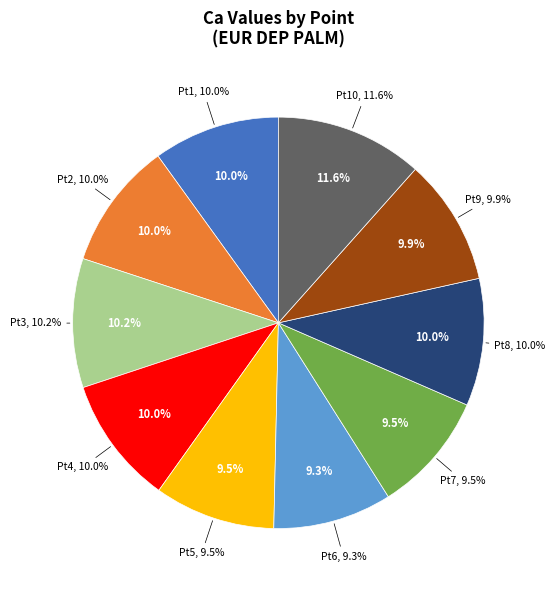

What is the ratio of the value at 8 to the value at 10?

0.9